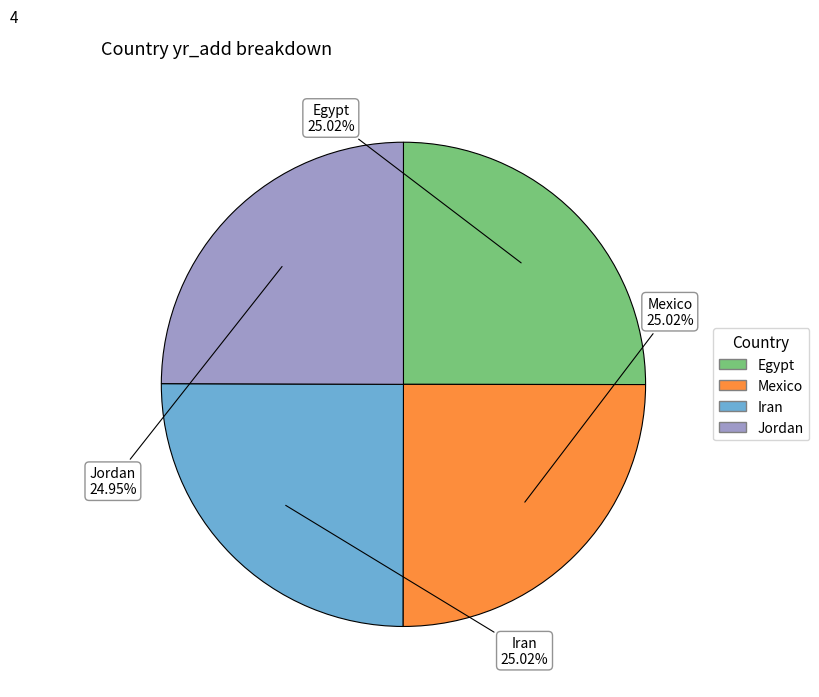

What is the ratio of the value at Iran to the value at Jordan?

1.0